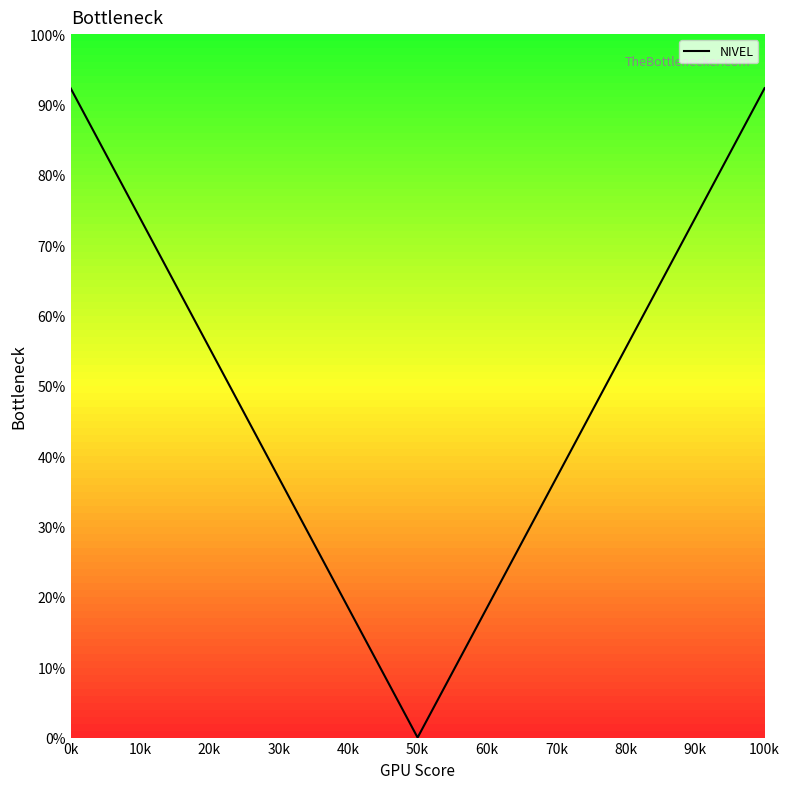

What is the average value?

48.0